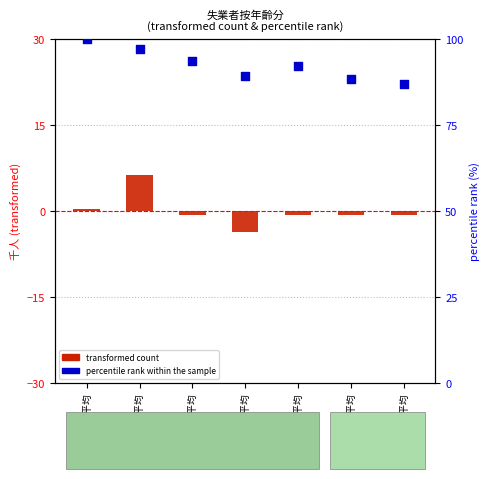

Which series reaches the maximum Y coordinate?

percentile rank within sample (25~44歲)